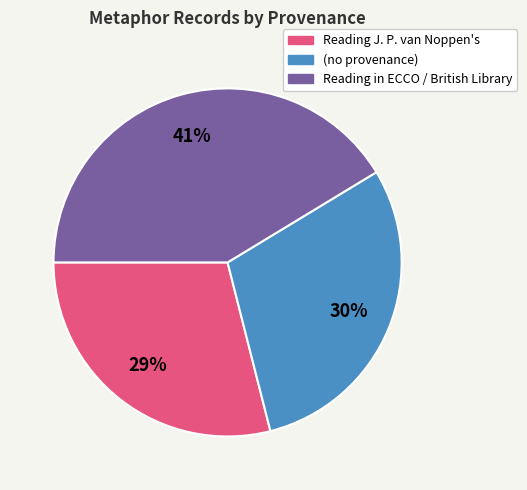

Does any single category account for the majority?

No